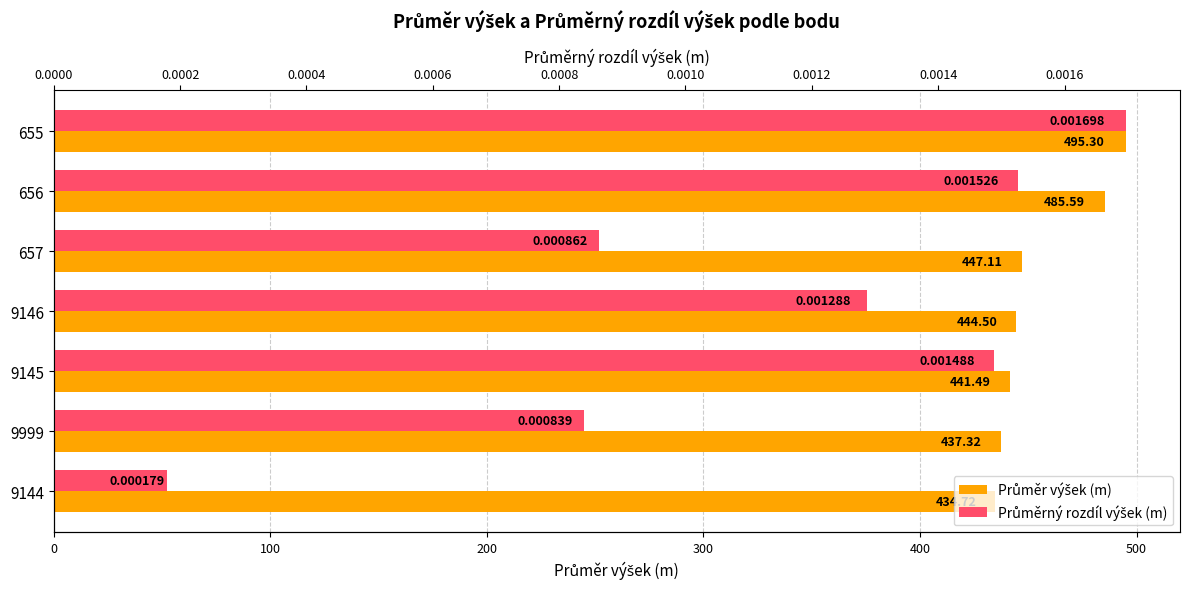

Is the value of Průměr výšek (m) at 9999 greater than the value of Průměrný rozdíl výšek (m) at 9145?

Yes